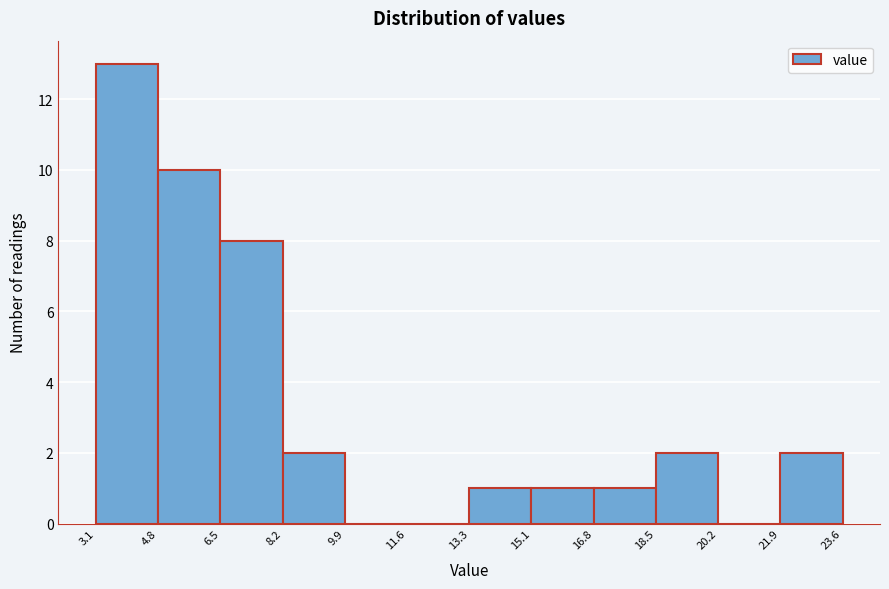

Reading left to right, transcribe this chart: for each bar, give the range it covers on the x-axis and its height. The values are not printed on the chart, so give them approximately, as read against the axis.

3.1 to 4.8: 13
4.8 to 6.5: 10
6.5 to 8.2: 8
8.2 to 9.9: 2
9.9 to 11.6: 0
11.6 to 13.3: 0
13.3 to 15.1: 1
15.1 to 16.8: 1
16.8 to 18.5: 1
18.5 to 20.2: 2
20.2 to 21.9: 0
21.9 to 23.6: 2